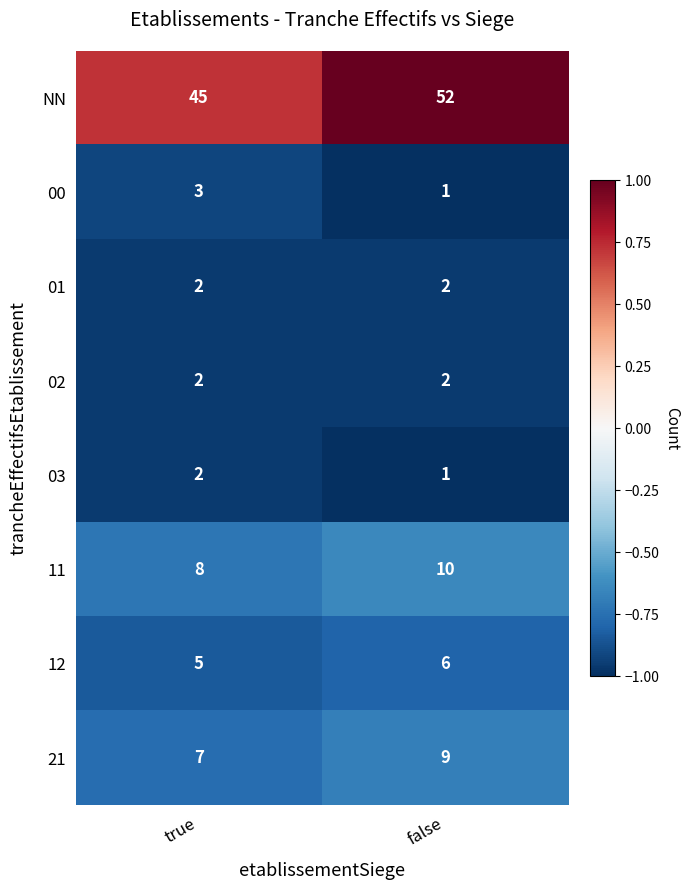

What is the difference between the highest and lowest values at true?

43